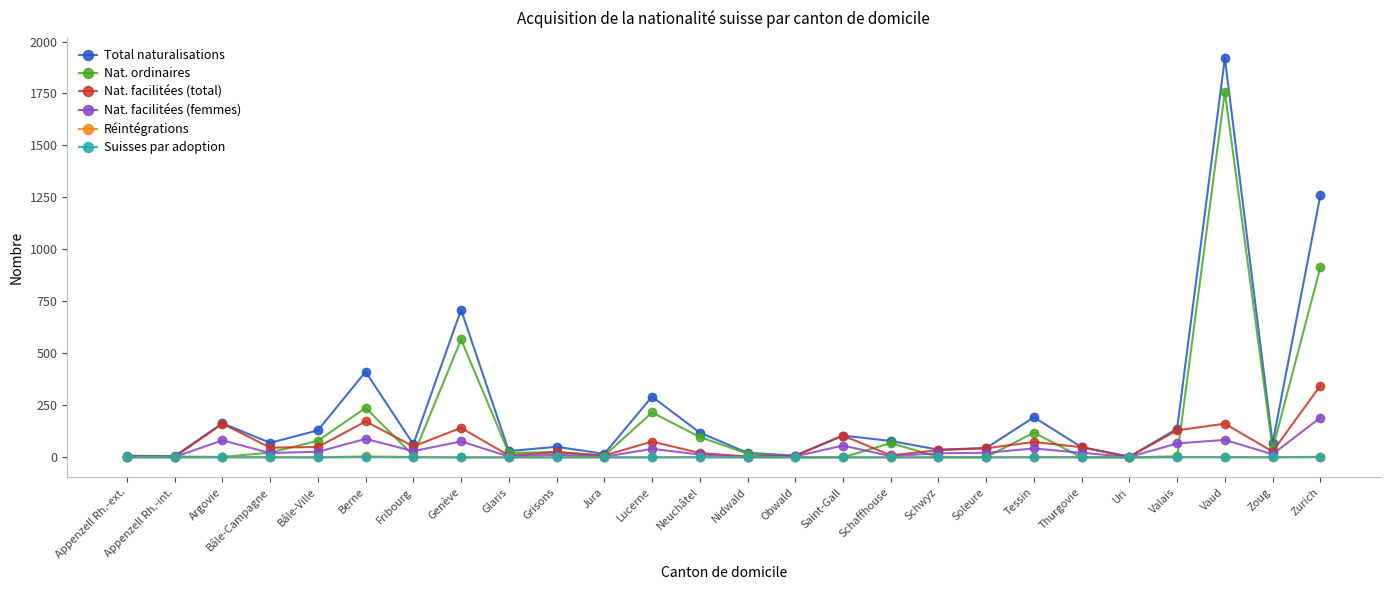

What are all the series names shown in the legend?

Total naturalisations, Nat. ordinaires, Nat. facilitées (total), Nat. facilitées (femmes), Réintégrations, Suisses par adoption